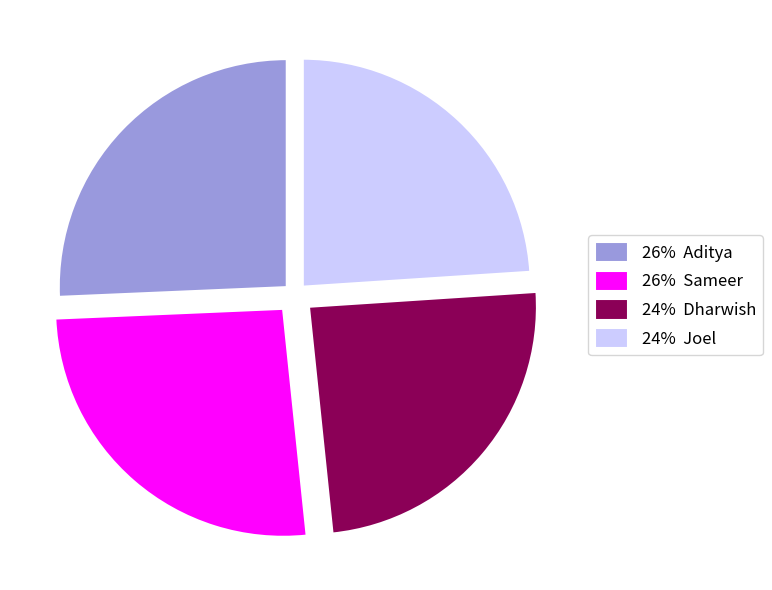

Is the sum of 26% Aditya and 26% Sameer greater than half?

Yes